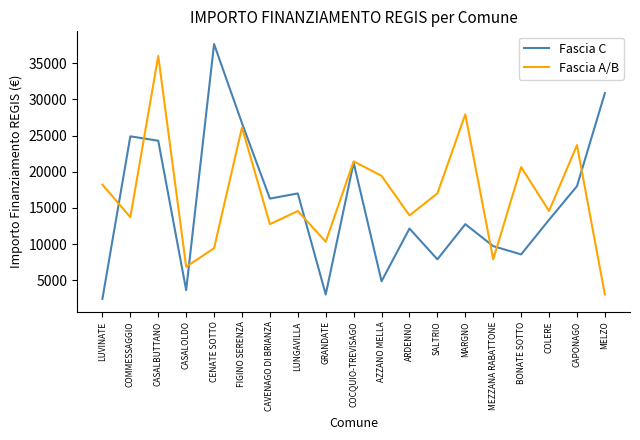

What is the total value across all series at SALTRIO?

24887